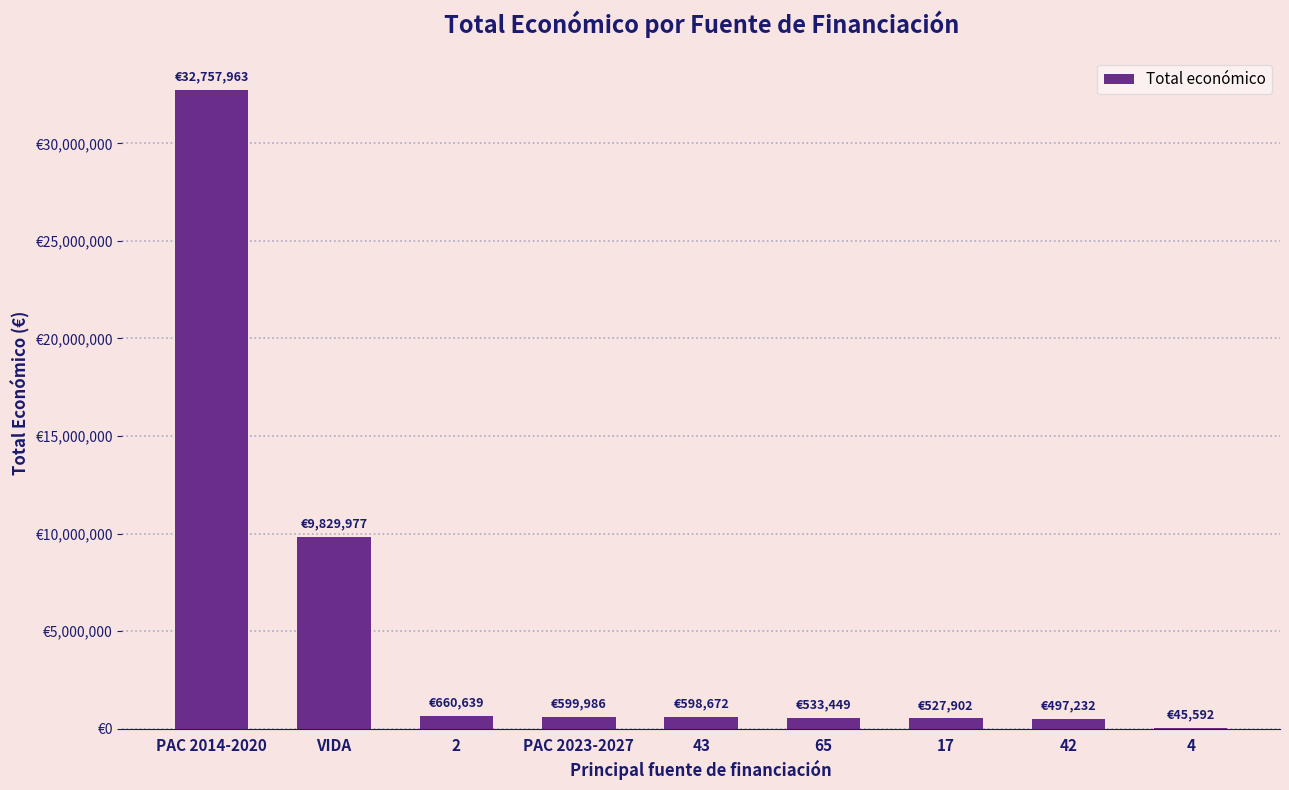

Count the number of values greater than 598672.

4